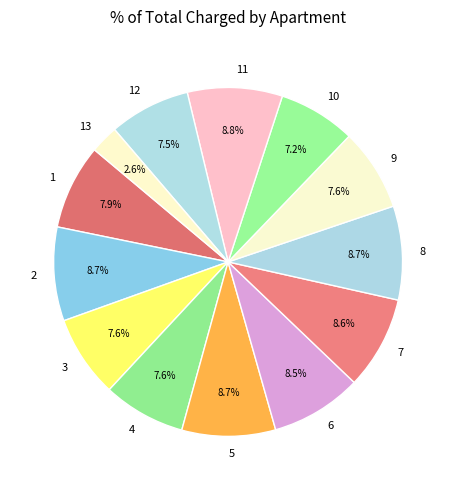

How much of the chart is everything except 3?

92.4%